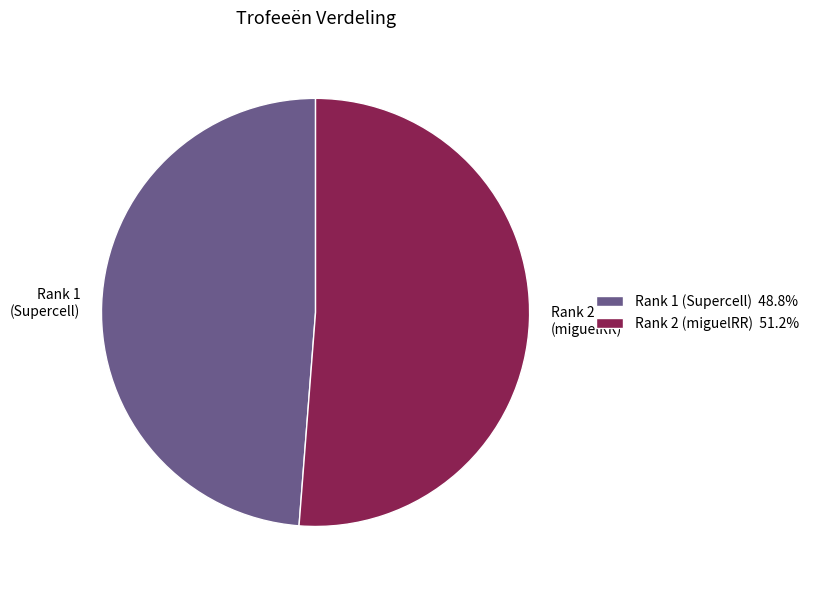

Combined, do Rank 1 (Supercell) 48.8% and Rank 2 (miguelRR) 51.2% account for over 50%?

Yes